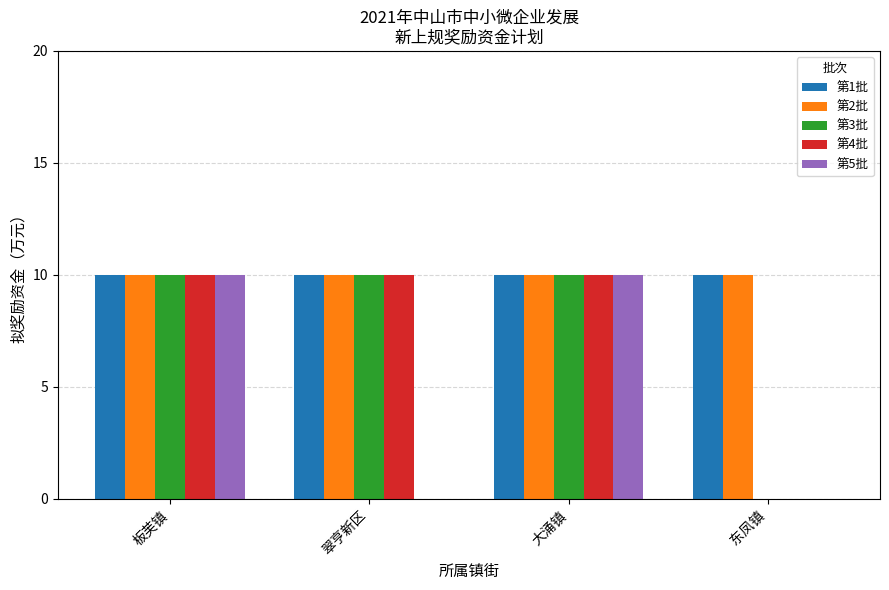

How many groups of bars are there?

4